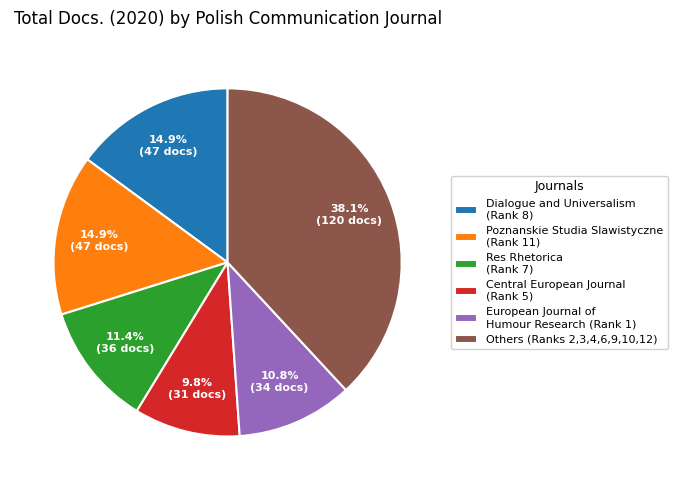

Between Res Rhetorica (Rank 7) and Poznanskie Studia Slawistyczne (Rank 11), which is larger?

Poznanskie Studia Slawistyczne (Rank 11)